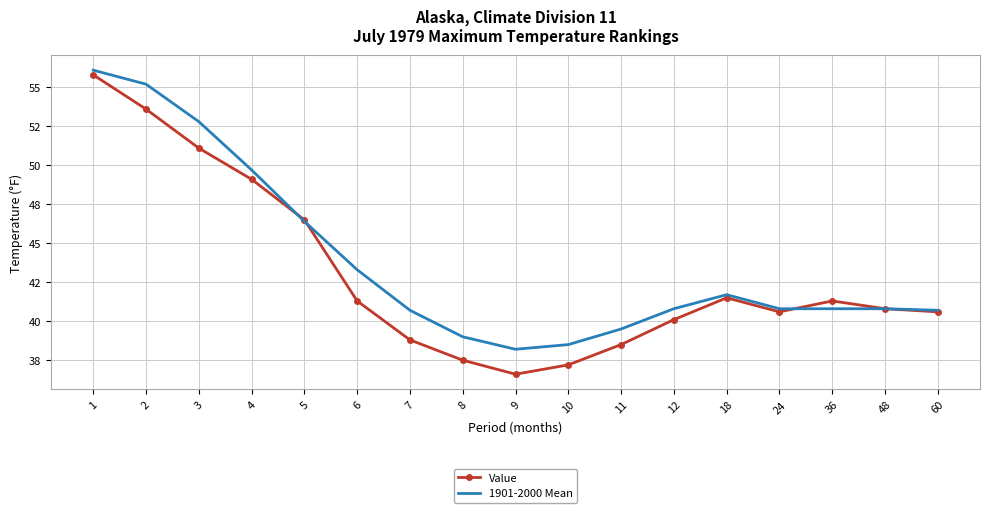

Which series has the widest spread of values?

Value